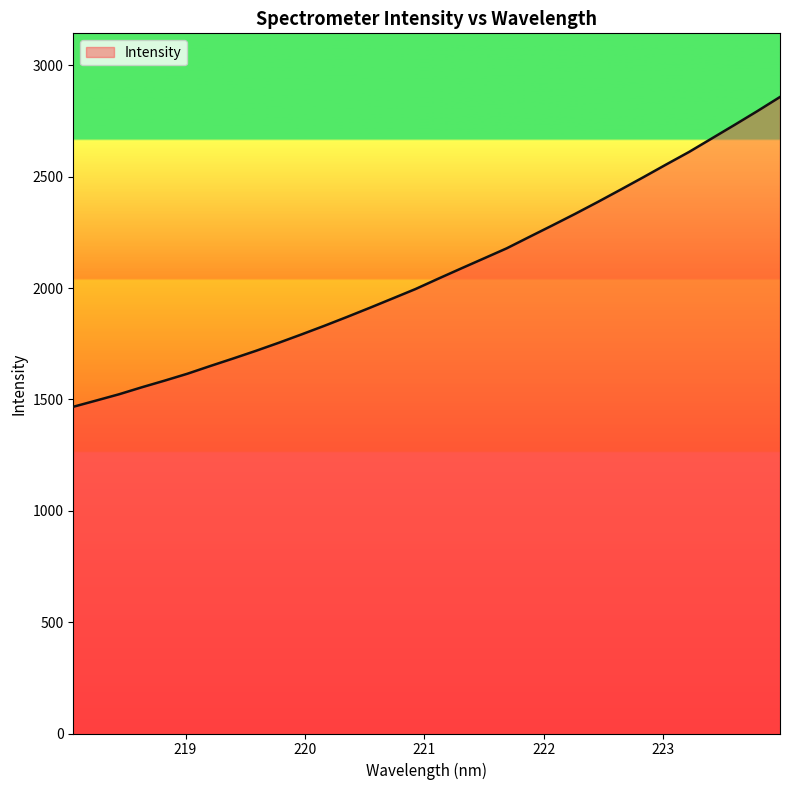

What is the maximum value shown in the chart?

2857.6